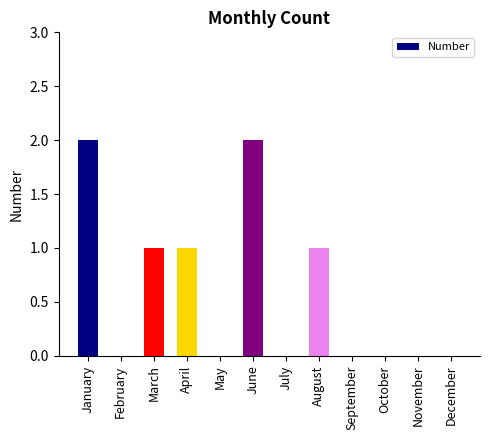

What is the difference between the values at September and March?

1